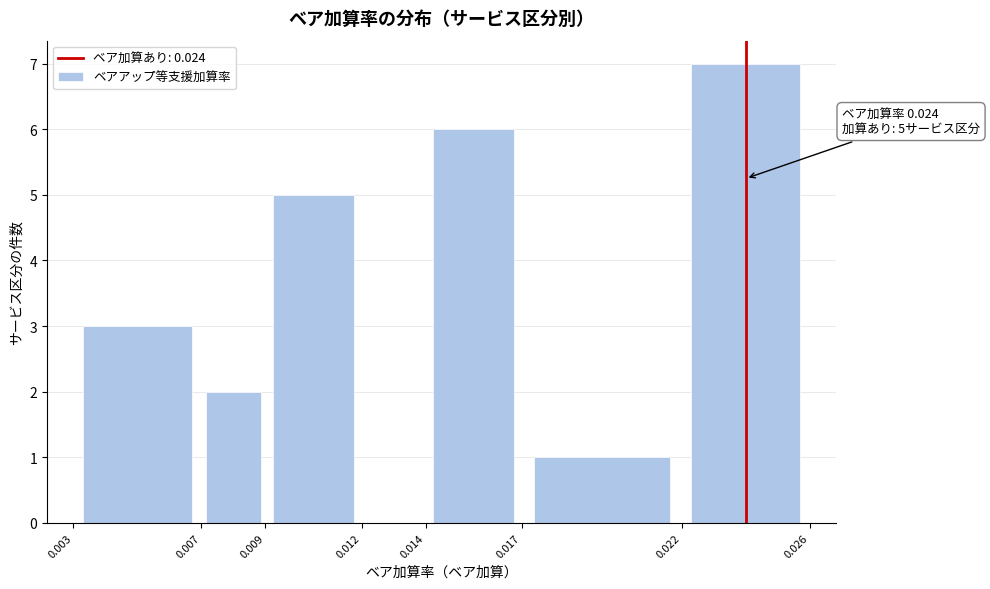

Which range on the x-axis has the tallest bar?

0.022 to 0.026